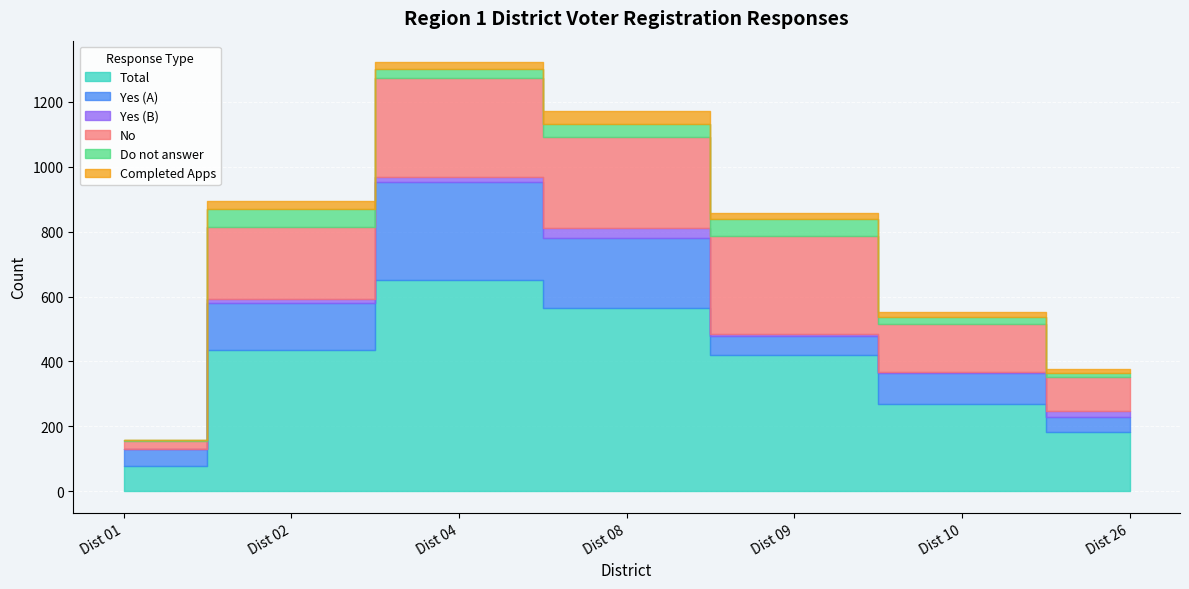

What is the sum of all Yes (B) values?

86